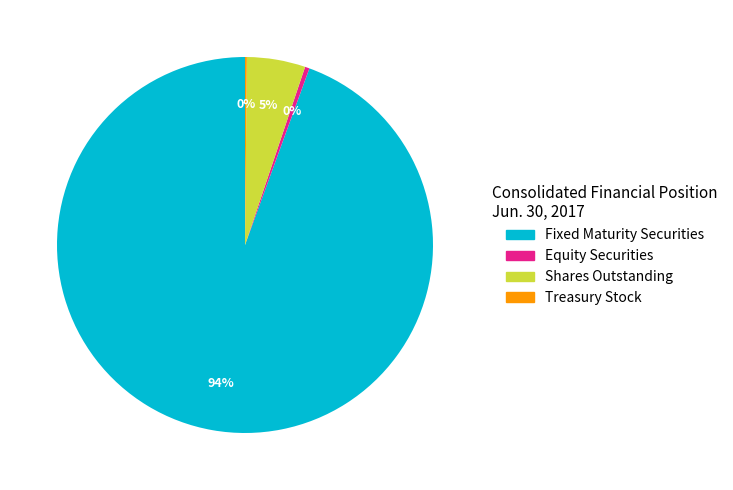

Is there a majority slice in this chart?

Yes